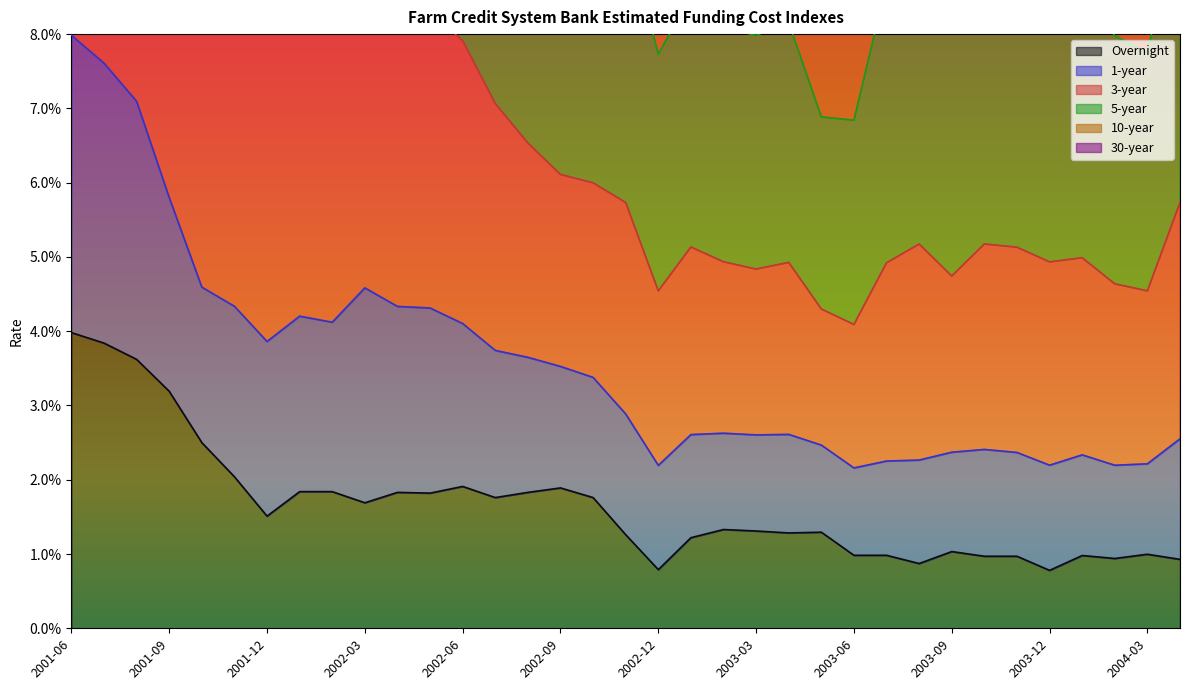

True or false: 3-year and 1-year intersect in this chart.

False